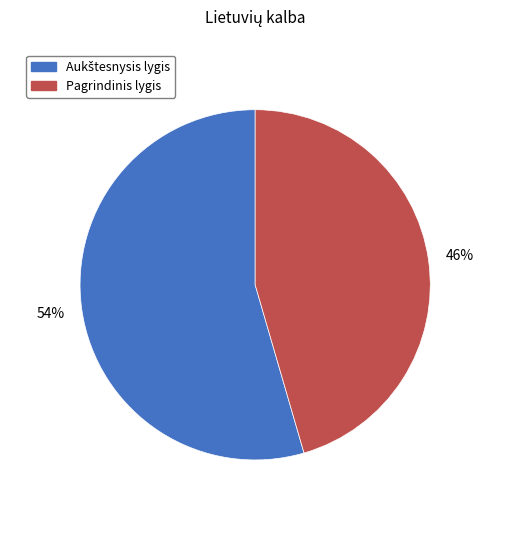

True or false: Pagrindinis lygis accounts for 46% of the total.

True